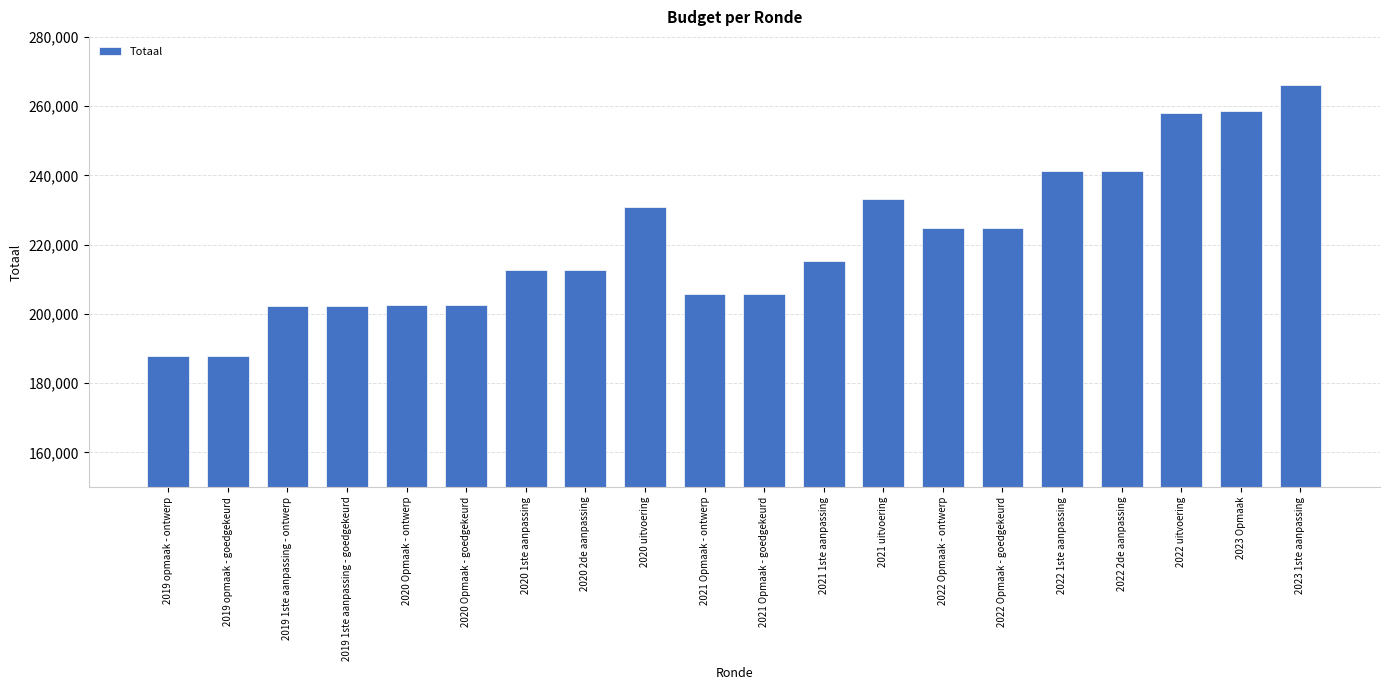

The chart shows a value of 358295 at 2023 1ste aanpassing. True or false?

False